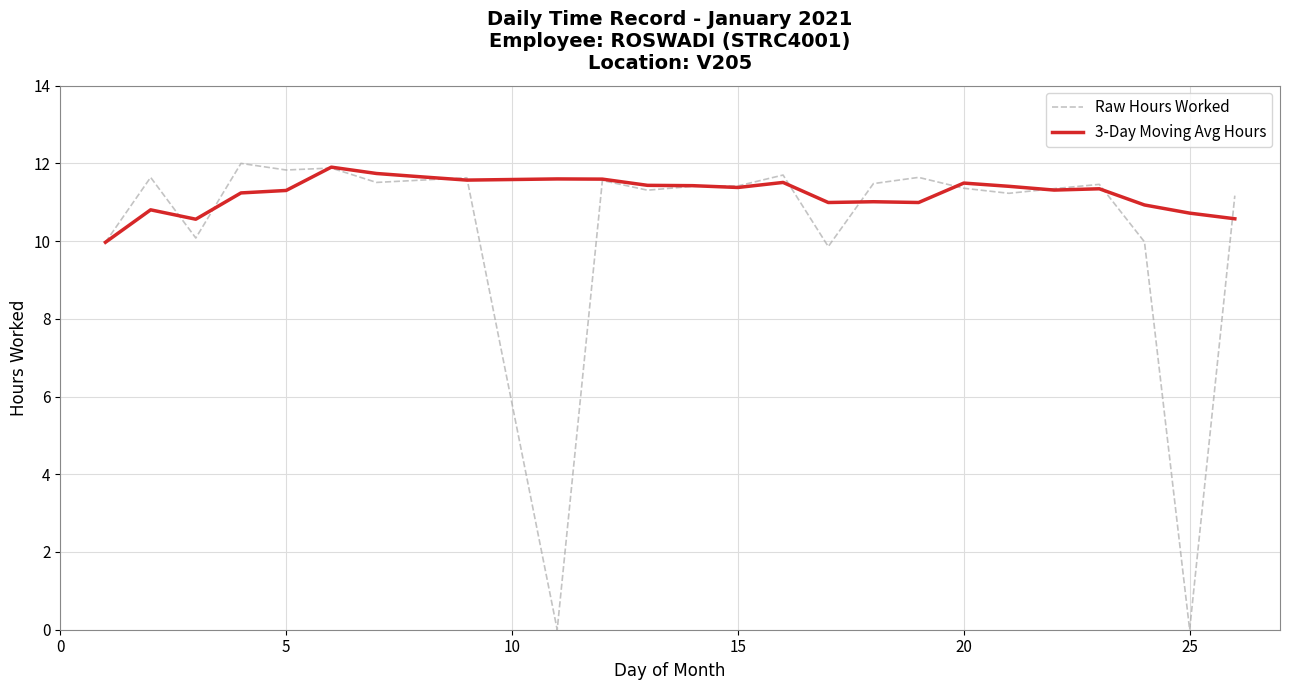

What is the maximum value for 3-Day Moving Avg Hours?

11.9